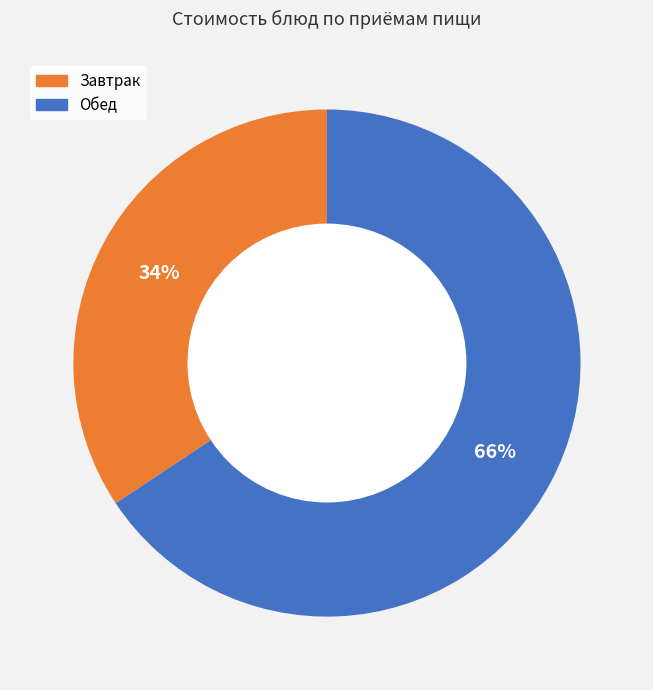

Is there any slice that represents more than half of the pie?

Yes